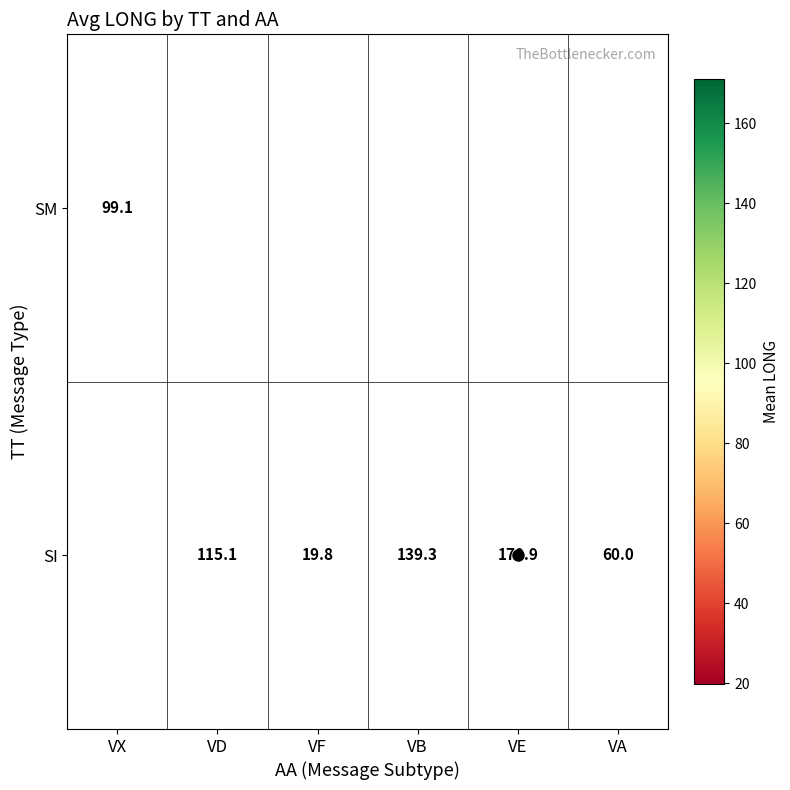

At how many categories does at least one series exceed 25?

5